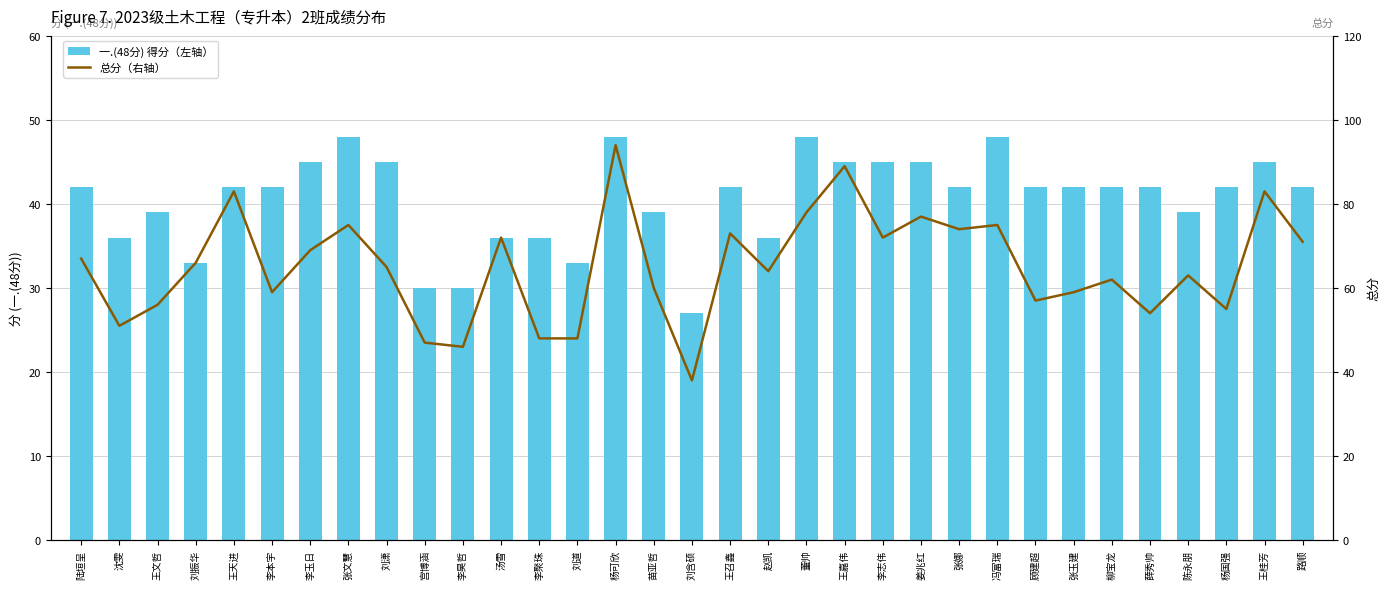

What is the difference between the 一.(48分) 得分（左轴） values at 王召鑫 and 张文慧?

6